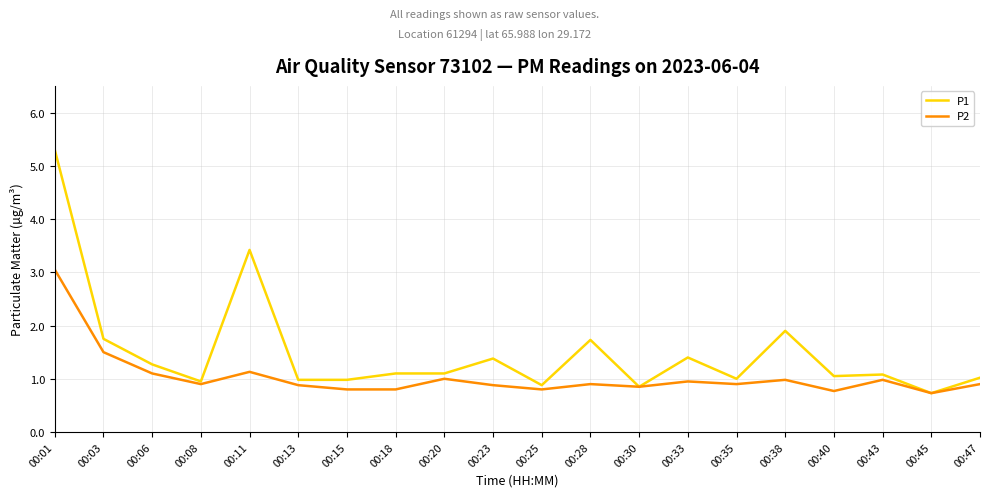

Is the value of P2 at 00:01 greater than the value of P1 at 00:25?

Yes